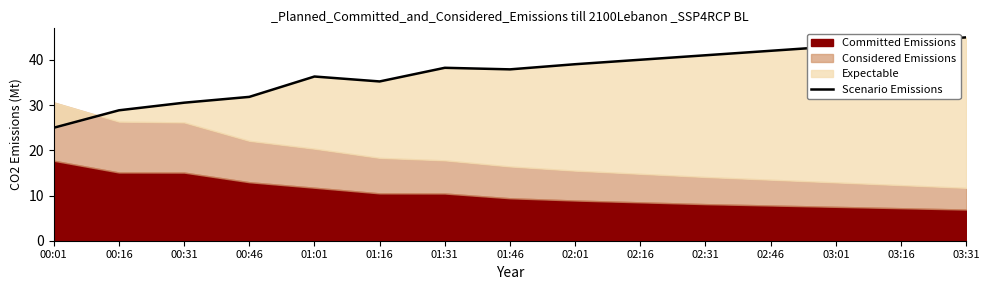

Is it true that the value at 03:01 is 59.9?

False